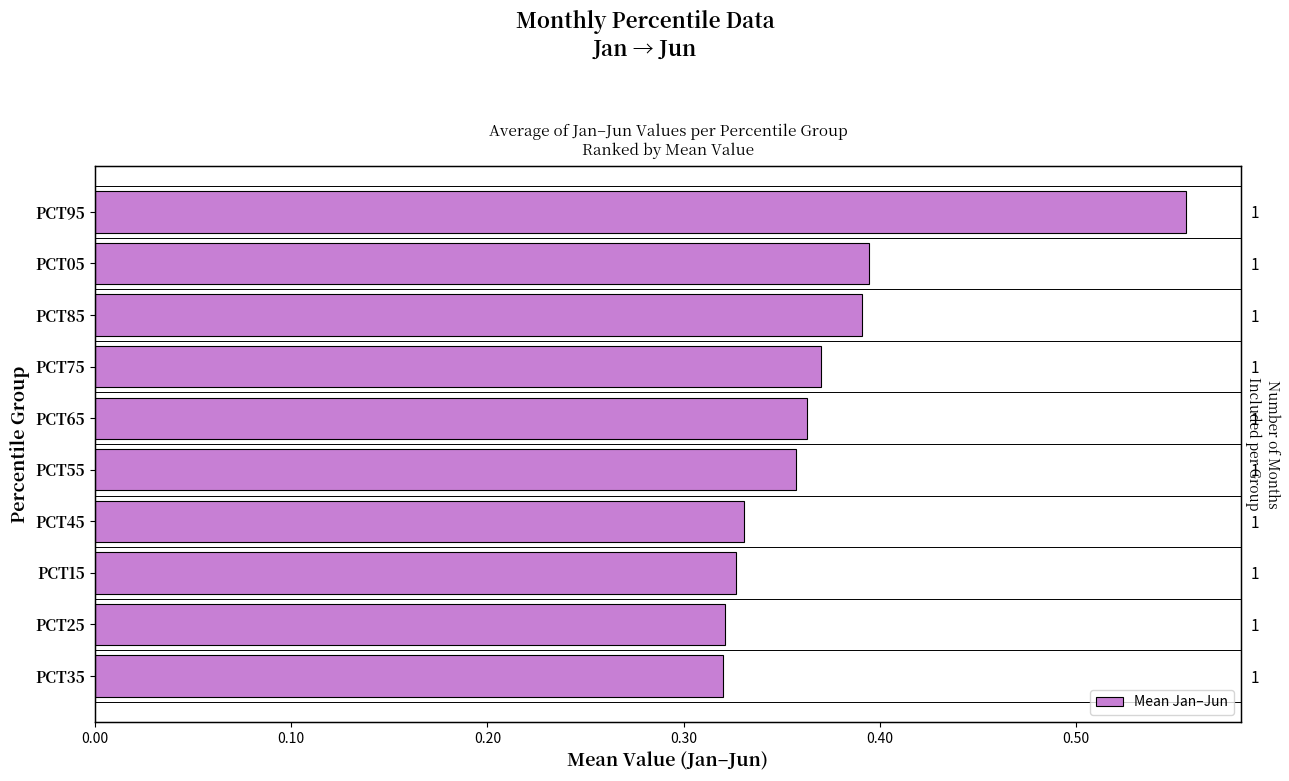

What is the value of the 3rd bar from the left?

0.4